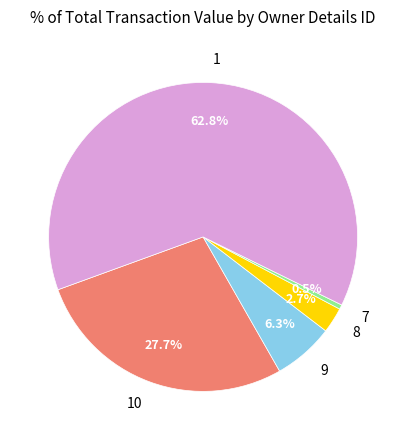

Combined, what portion of the pie is 8 and 10?

30.4%